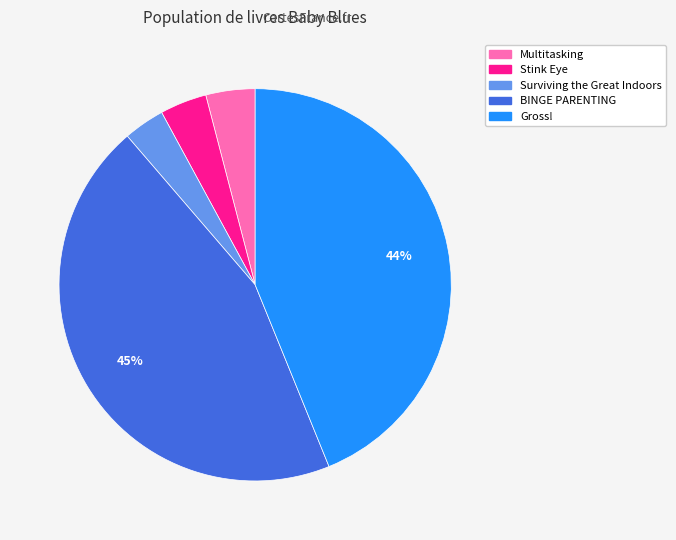

Which slice is the largest?

BINGE PARENTING